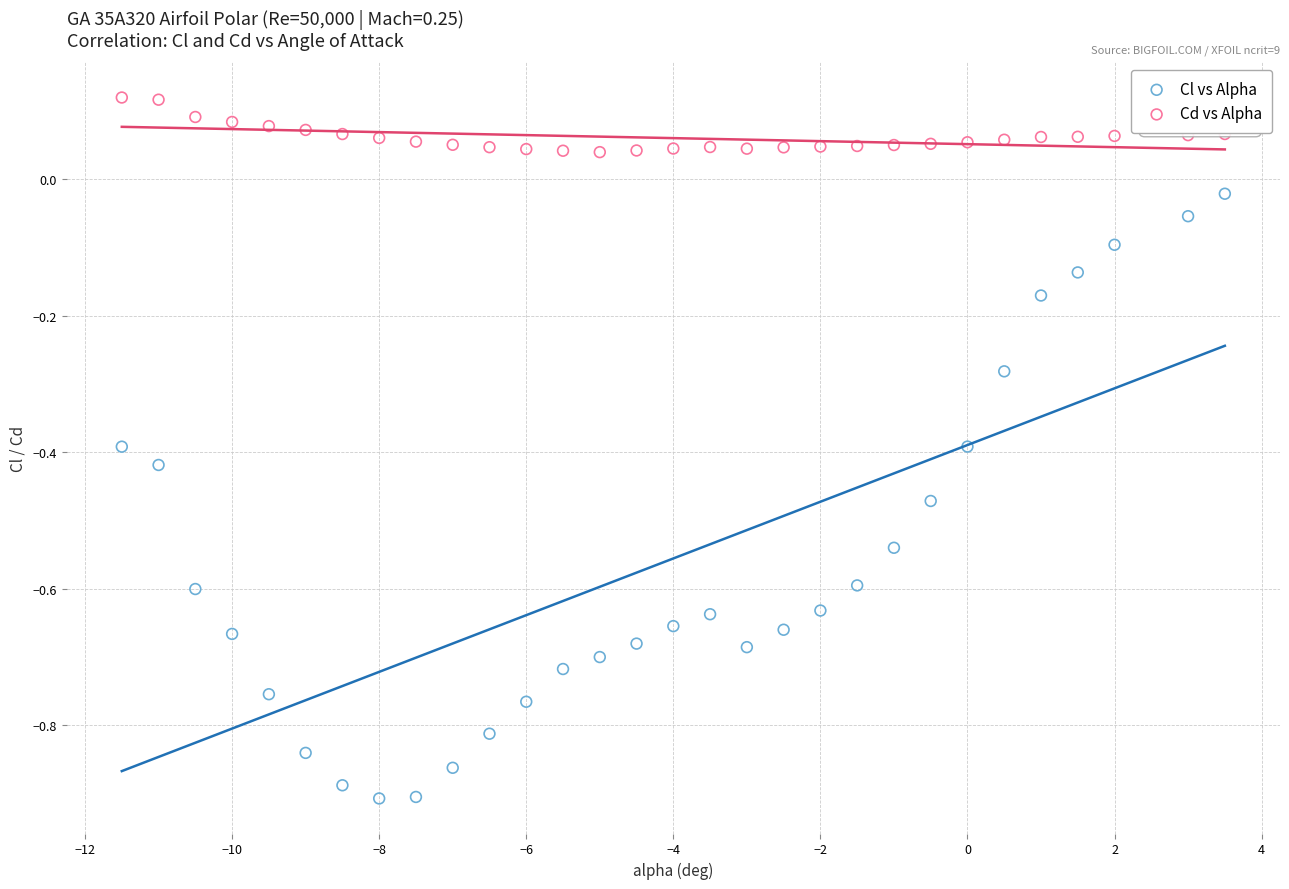

What are all the series names shown in the legend?

Cl vs Alpha, Cd vs Alpha